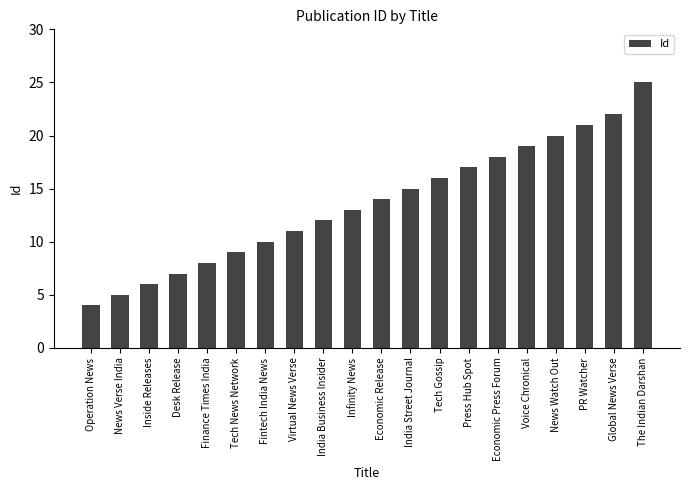

What is the average value?

14